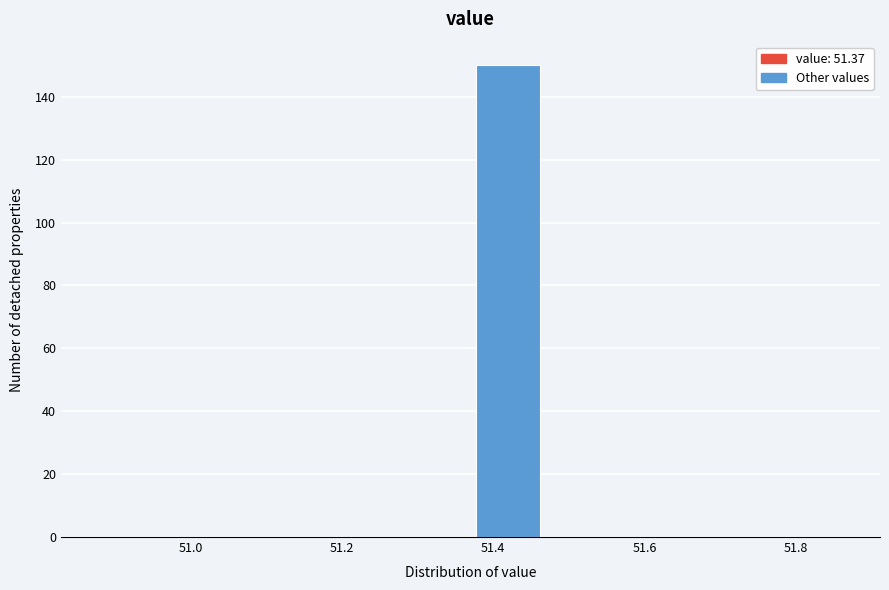

Over which range of the x-axis is the bar tallest?

51.37 to 51.47